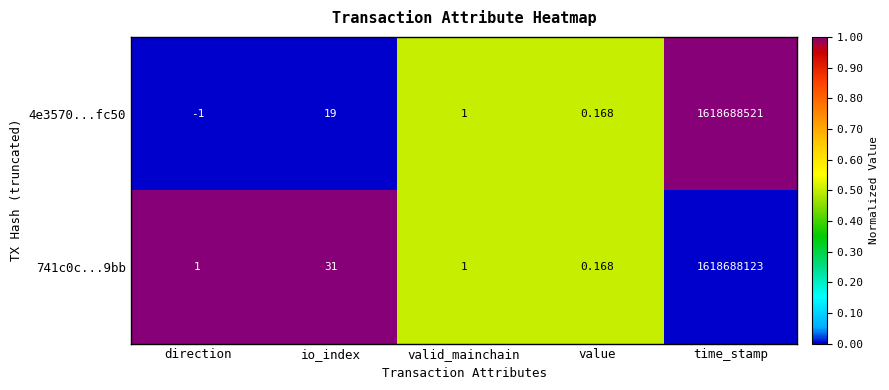

Which label corresponds to the largest value in the chart?

time_stamp